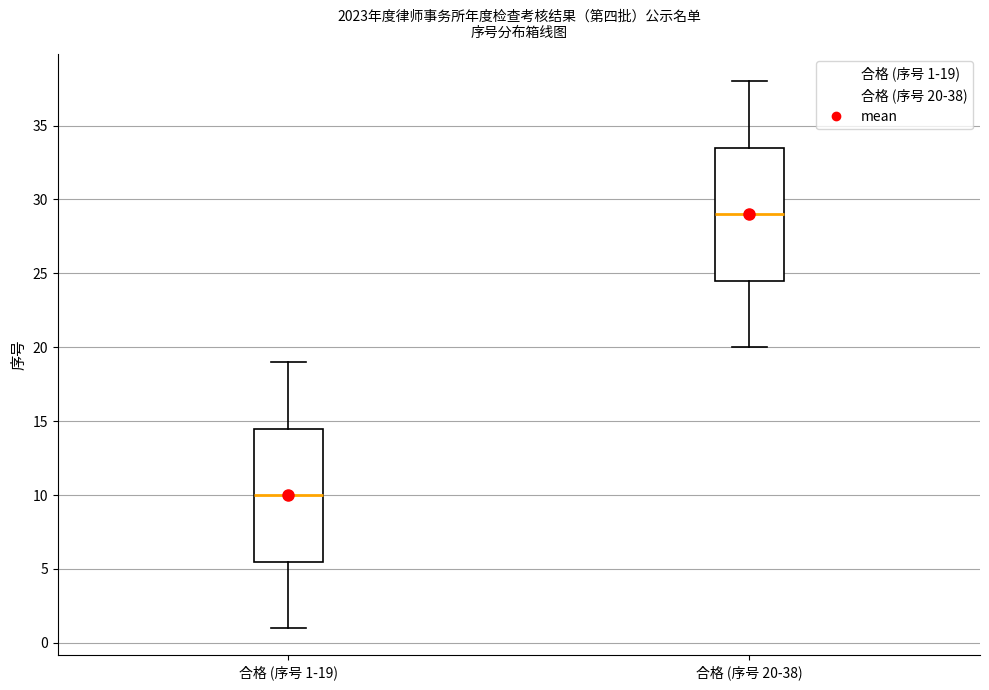

Where does the median line of the box for 合格 (序号 20-38) sit on the y-axis? The values are not printed on the chart, so give them approximately, as read against the axis.

29.0